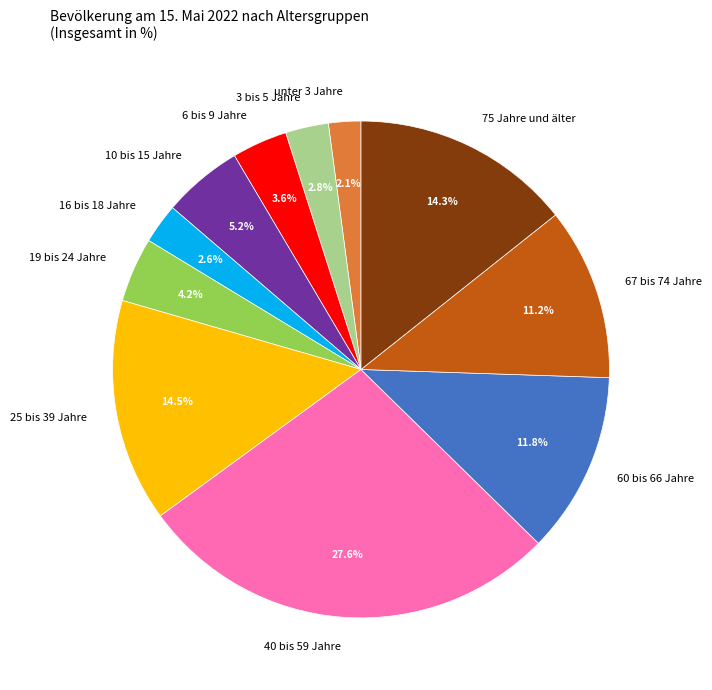

How much of the chart is everything except 16 bis 18 Jahre?

97.4%